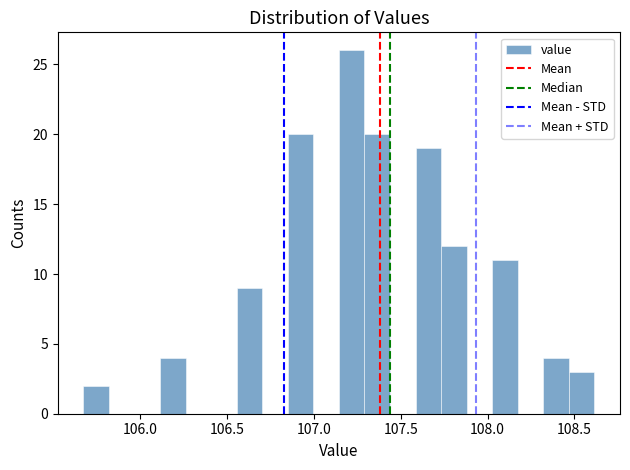

Read against the x-axis, roughly where is the centre of the tallest bar?

107.20